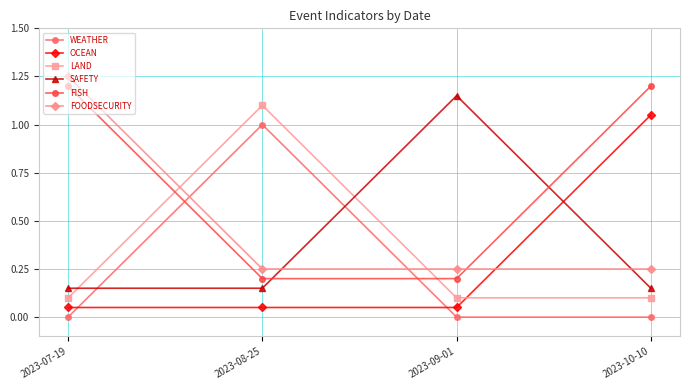

How many distinct data groups are displayed?

6